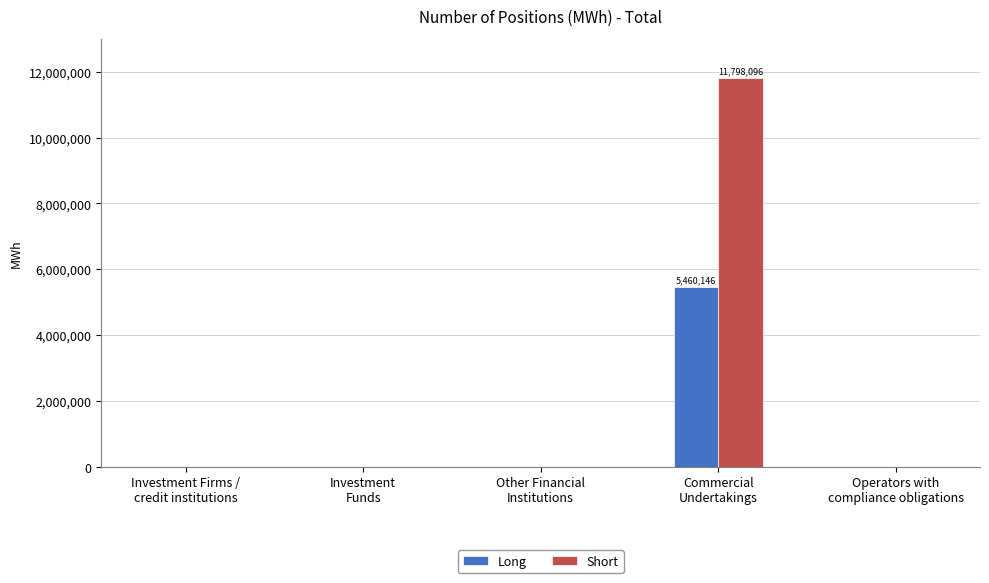

True or false: Long has a value of 0 at Investment
Funds.

True